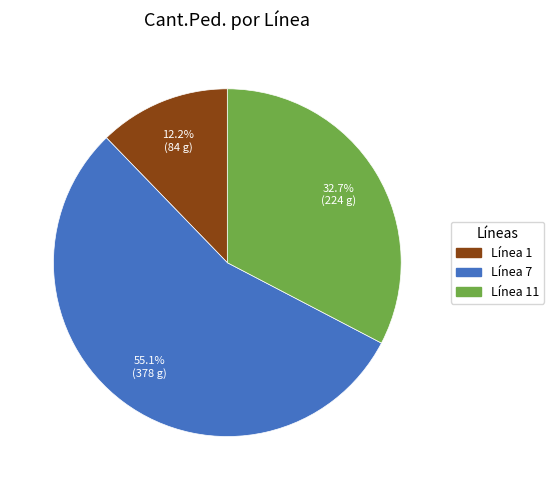

Is there any slice that represents more than half of the pie?

Yes